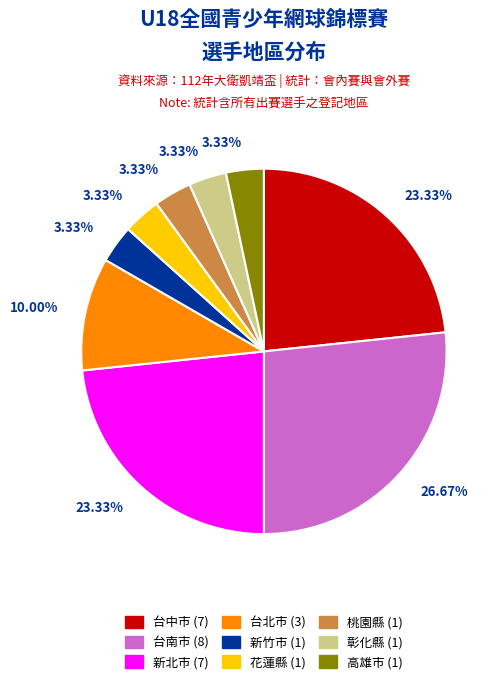

How many slices are in this pie chart?

9